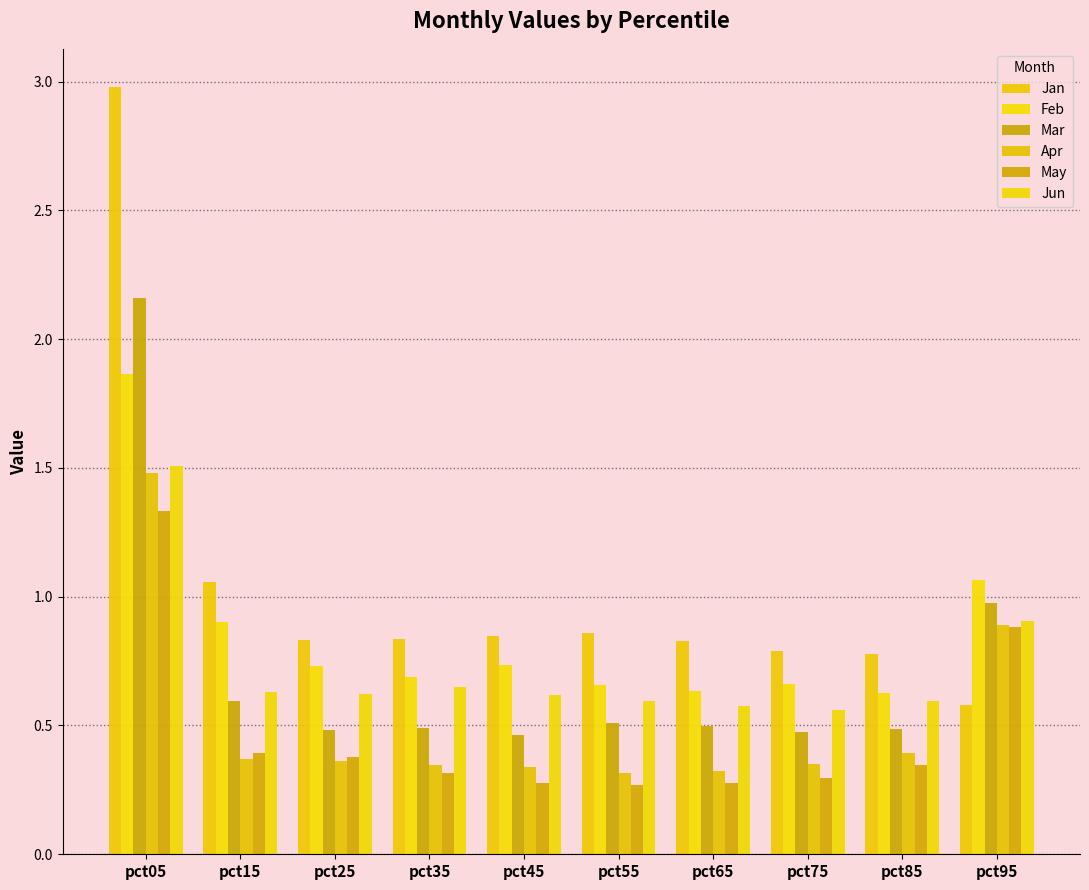

Reading right to left, list all the values displayed in this chart.

Jan: 0.6	0.8	0.8	0.8	0.9	0.8	0.8	0.8	1.1	3.0
Feb: 1.1	0.6	0.7	0.6	0.7	0.7	0.7	0.7	0.9	1.9
Mar: 1.0	0.5	0.5	0.5	0.5	0.5	0.5	0.5	0.6	2.2
Apr: 0.9	0.4	0.4	0.3	0.3	0.3	0.3	0.4	0.4	1.5
May: 0.9	0.3	0.3	0.3	0.3	0.3	0.3	0.4	0.4	1.3
Jun: 0.9	0.6	0.6	0.6	0.6	0.6	0.6	0.6	0.6	1.5